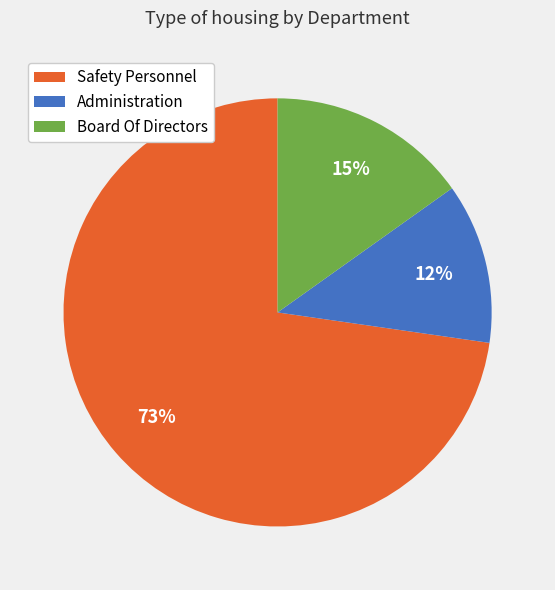

True or false: Board Of Directors accounts for 15% of the total.

True